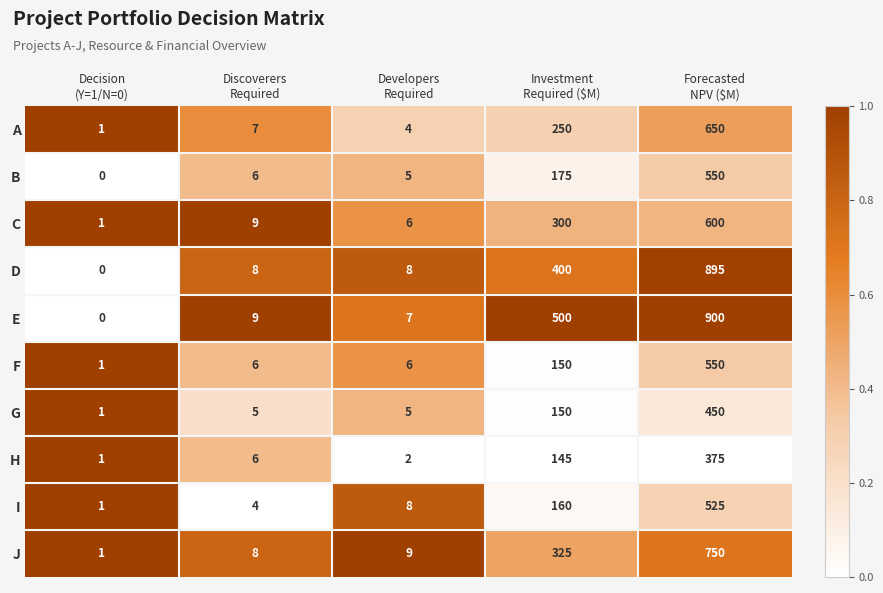

What is the sum of all A values?

912